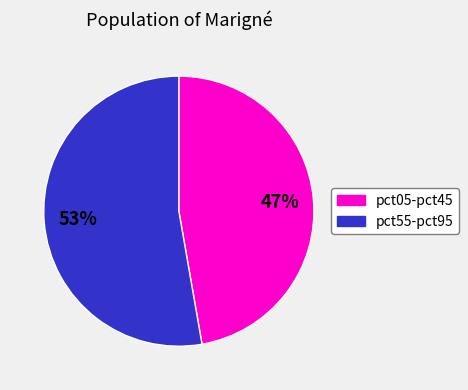

Count the number of slices in the pie.

2